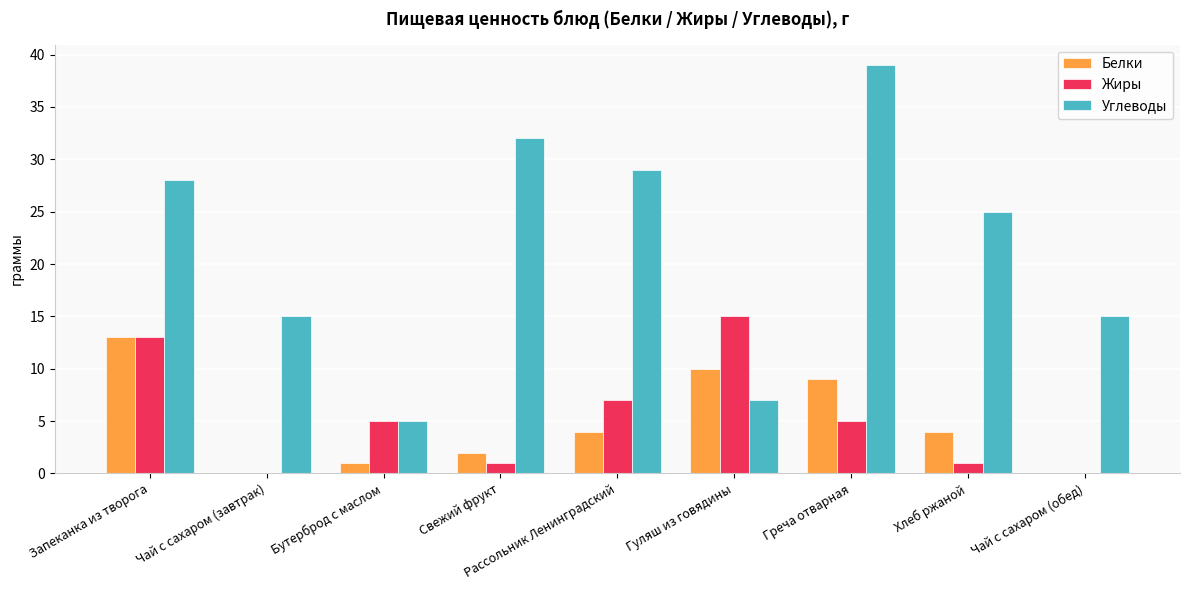

What is the sum of all Жиры values?

47